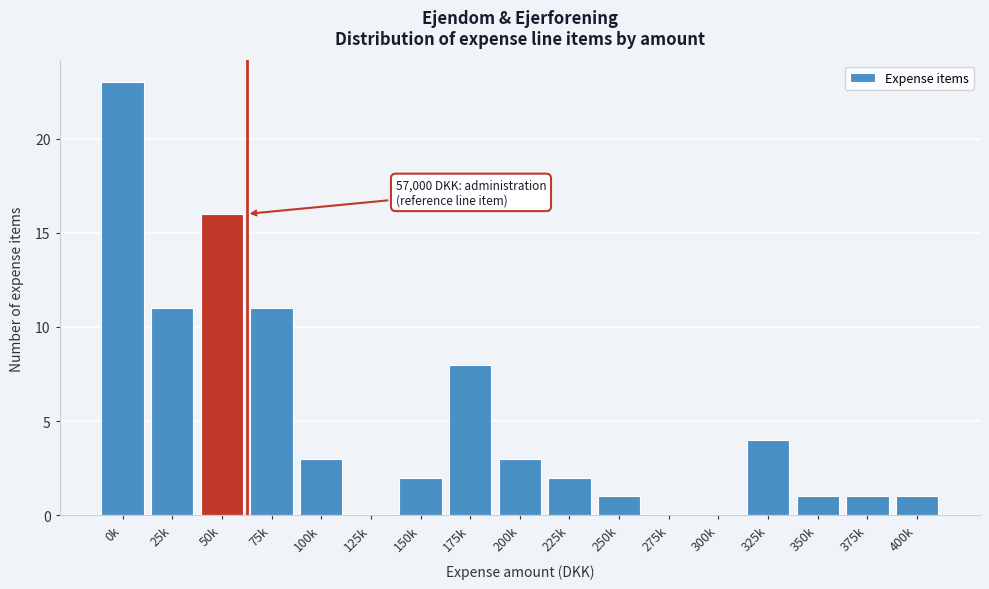

Reading right to left, extract all data points from this chart.

400k=1	375k=1	350k=1	325k=4	300k=0	275k=0	250k=1	225k=2	200k=3	175k=8	150k=2	125k=0	100k=3	75k=11	50k=16	25k=11	0k=23